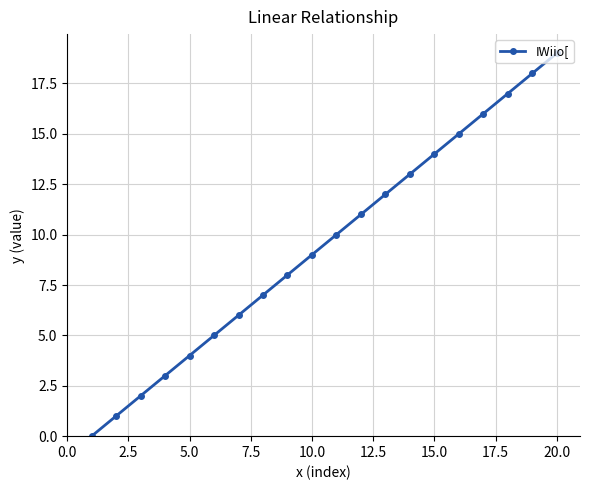

What is the greatest value displayed?

19